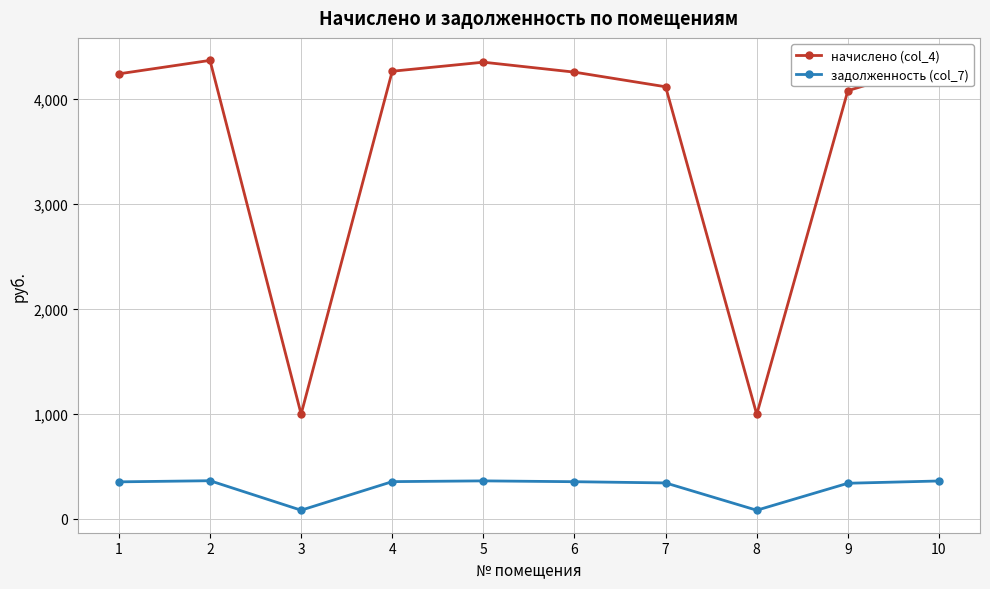

True or false: начислено (col_4) and задолженность (col_7) intersect in this chart.

False